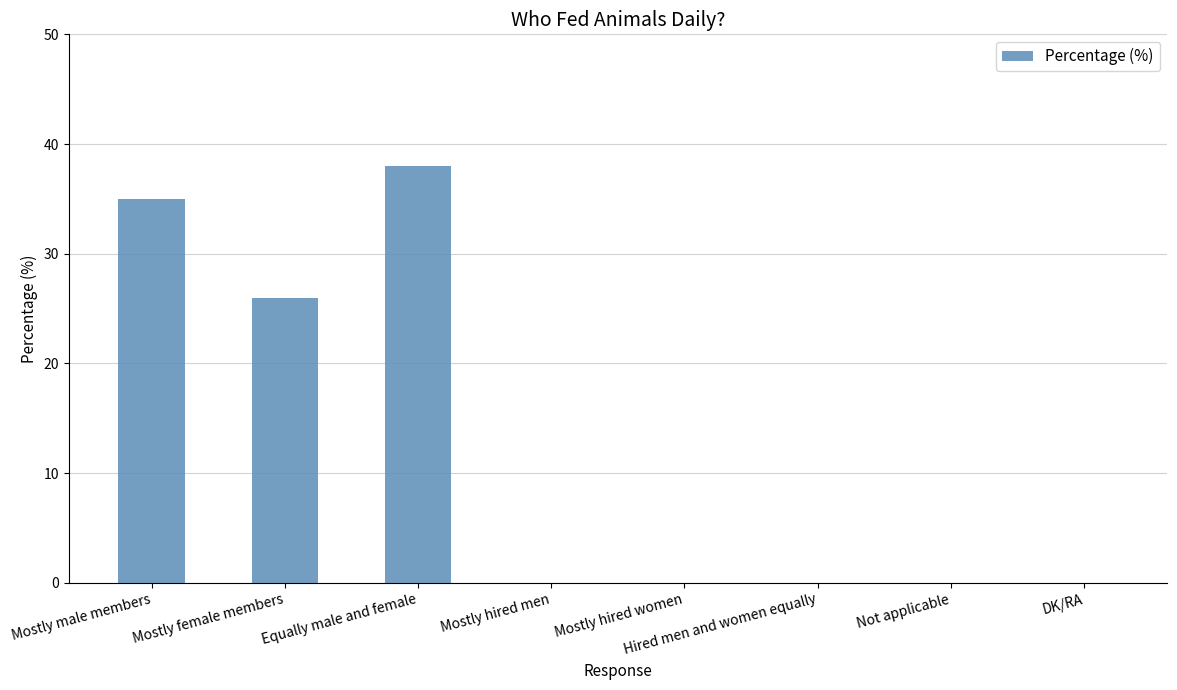

What is the sum of all values?

99